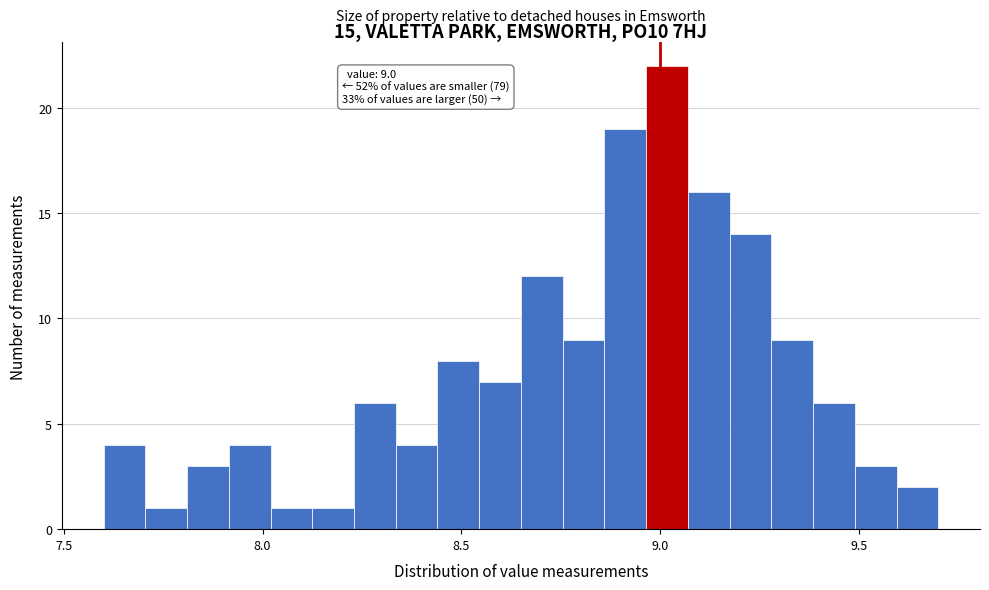

Around what value on the x-axis is the tallest bar? Give the approximate position of its centre, as read against the axis.

9.00